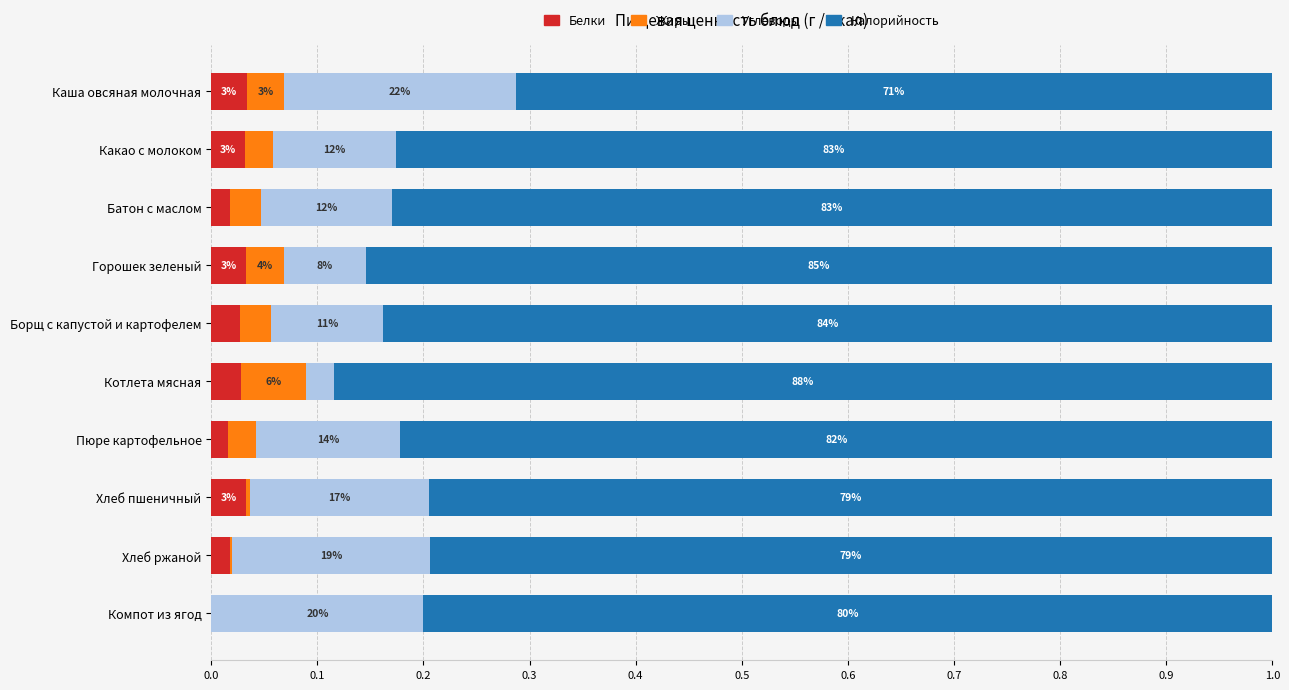

What are all the series names shown in the legend?

Белки, Жиры, Углеводы, Калорийность